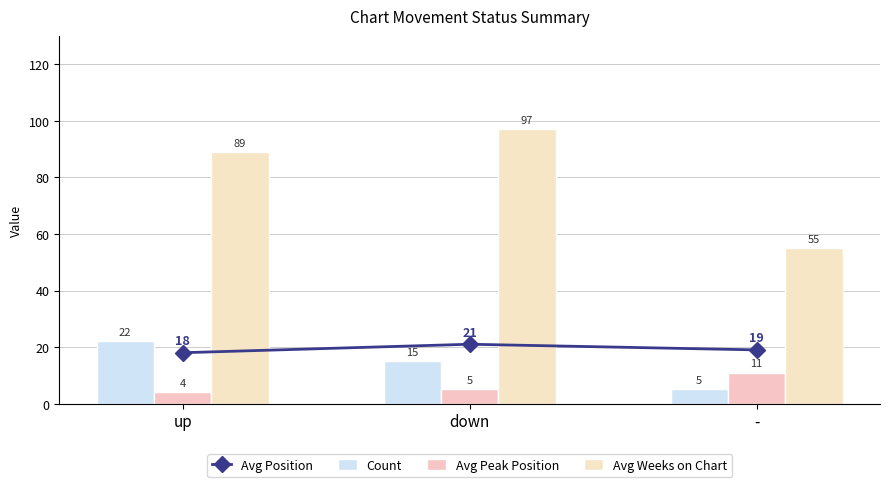

What position from the right is up?

3